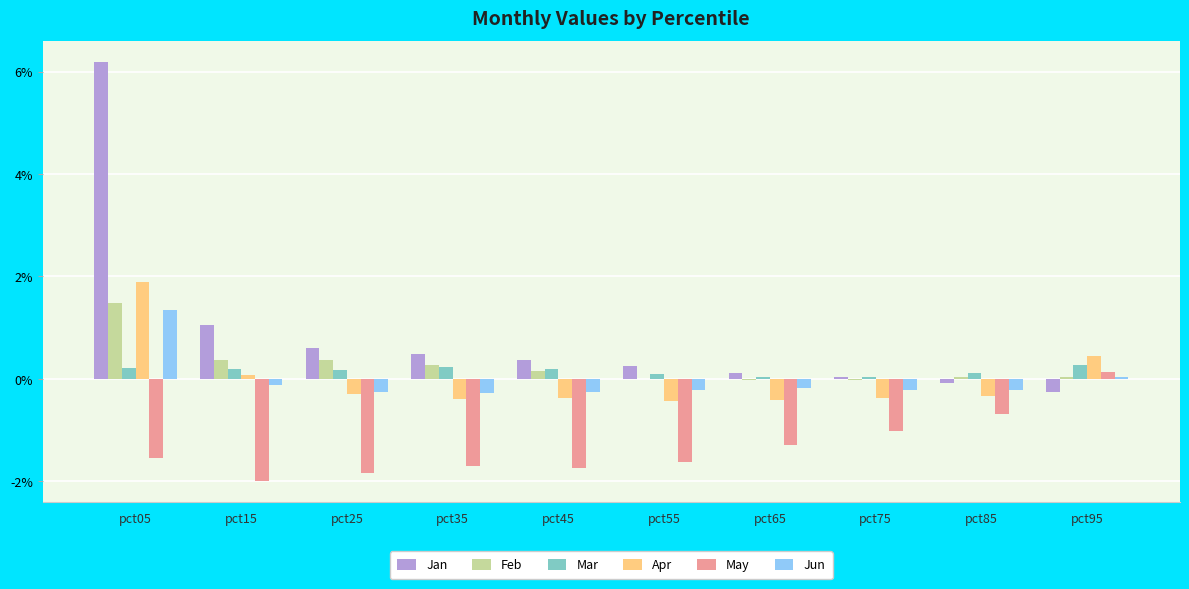

True or false: Jun has a value of -0.2 at pct85.

True